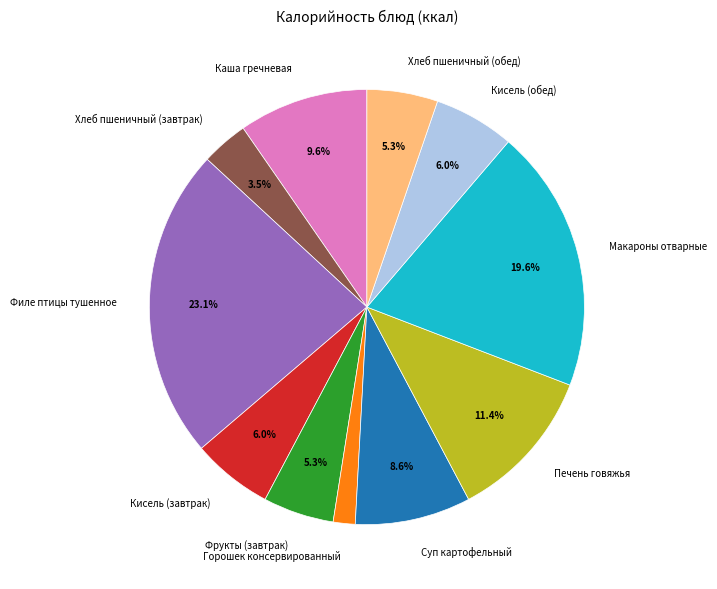

Combined, what portion of the pie is Кисель (обед) and Хлеб пшеничный (обед)?

11.3%